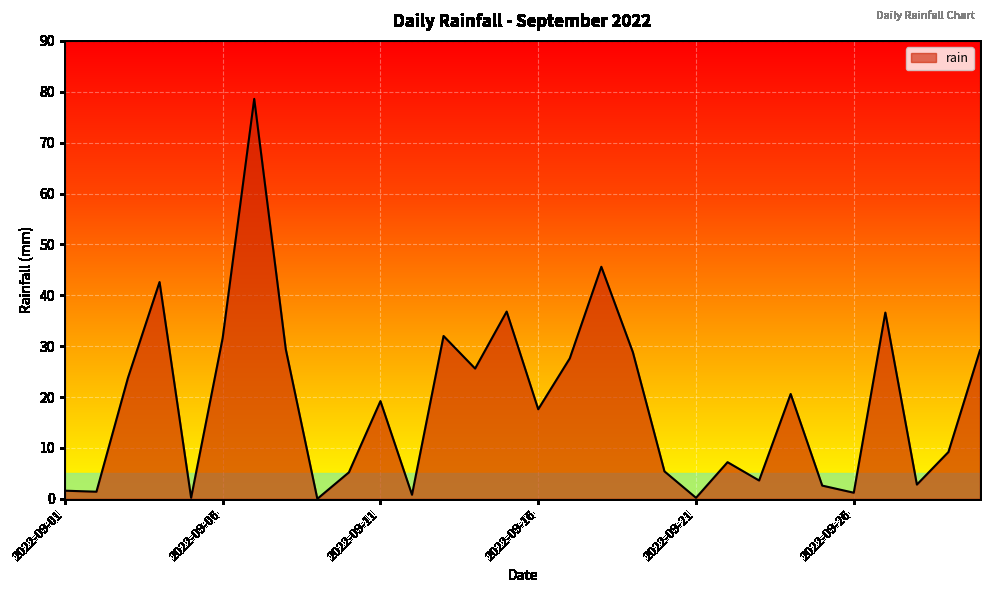

What is the greatest value displayed?

78.6